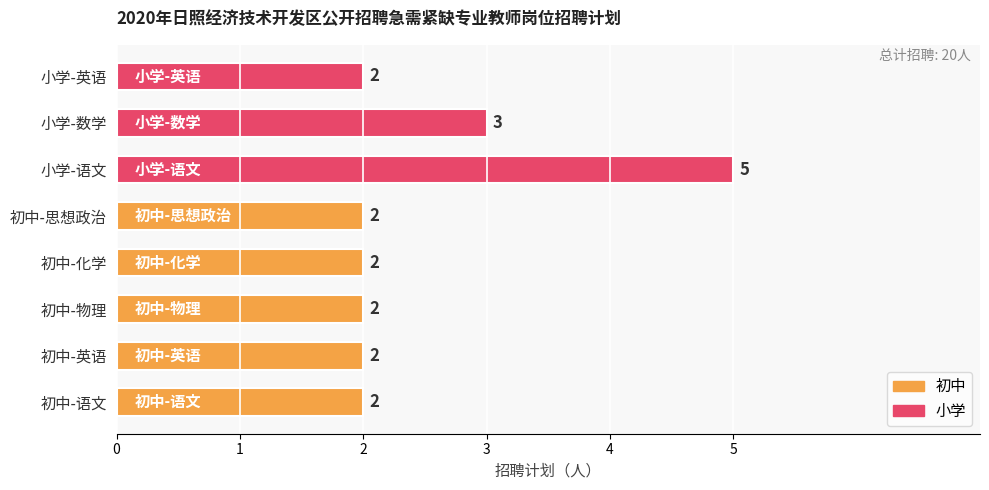

How many values are between 2 and 3?

7